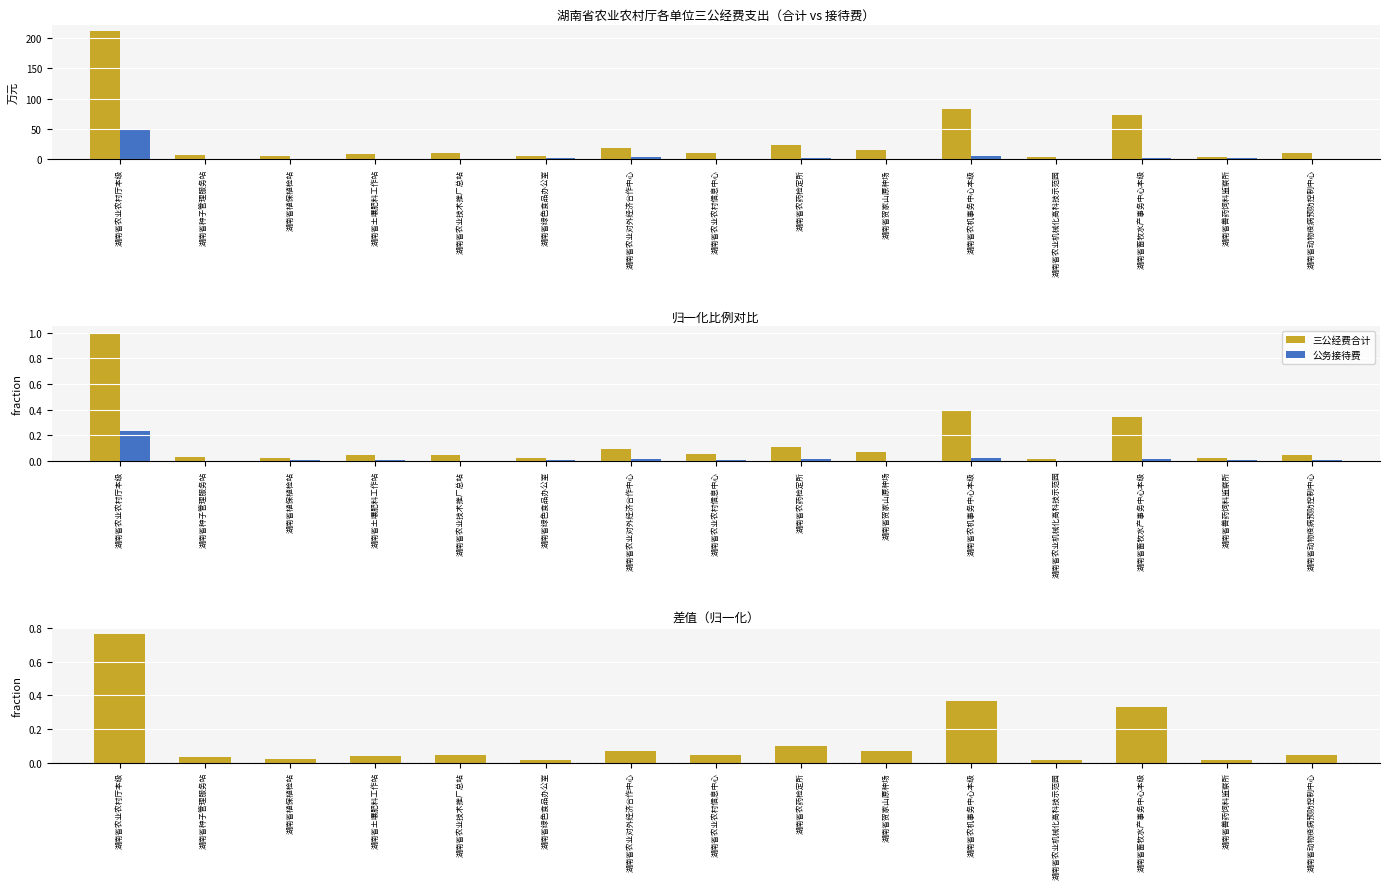

The 三公经费合计 series shows 1.7 at 湖南省农业农村厅本级. True or false?

False